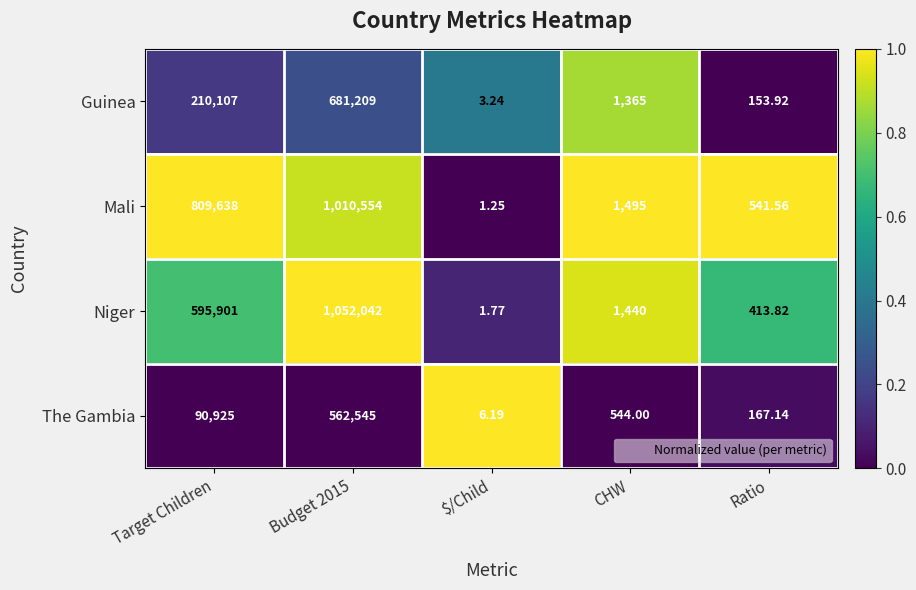

How many distinct data groups are displayed?

4